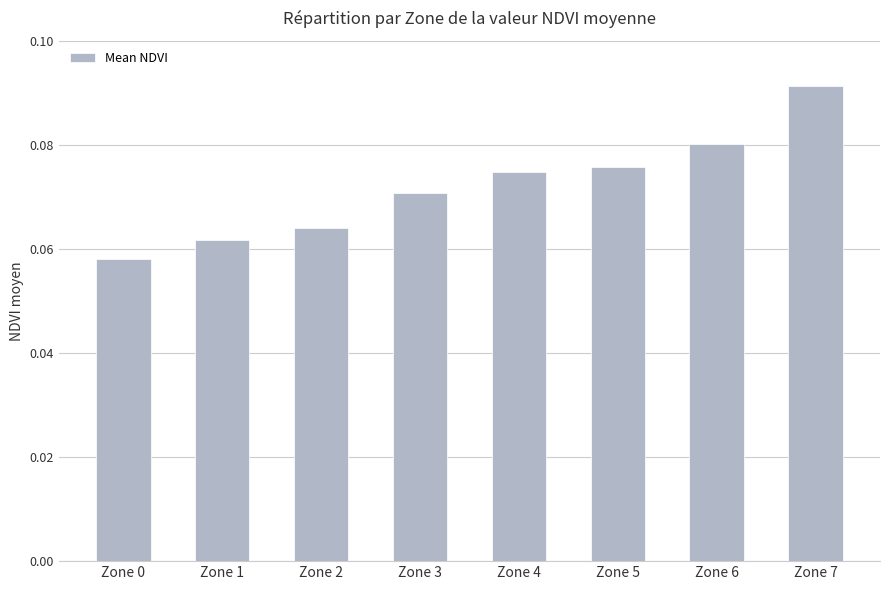

Count the values in the range 0 to 1.

8